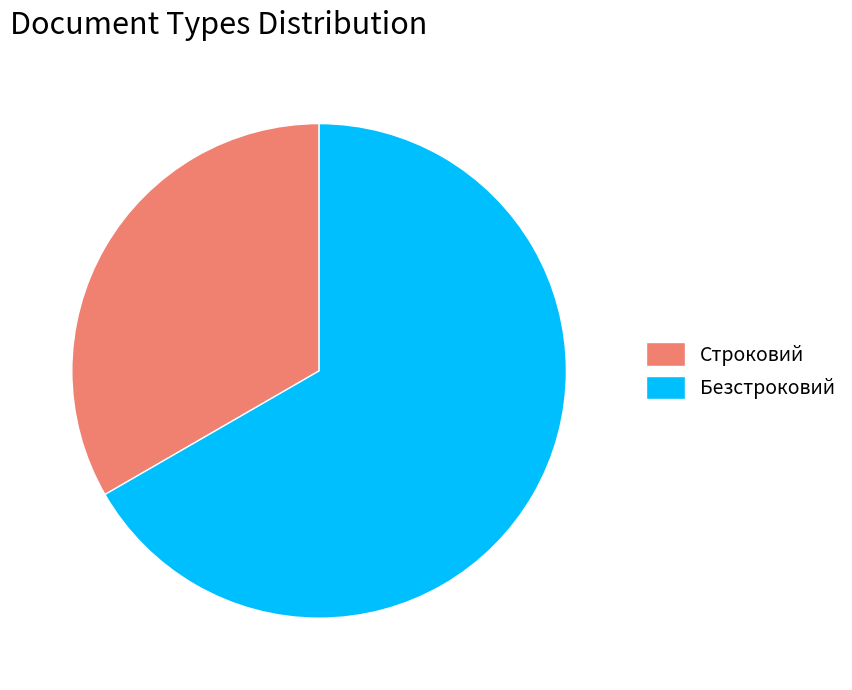

Rank the categories by value from highest to lowest.

Безстроковий, Строковий